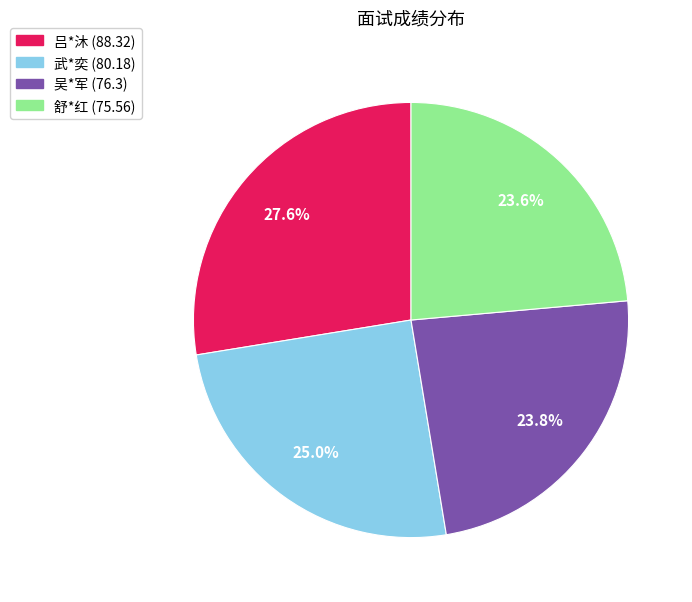

Does 舒*红 account for over 50% of the chart?

No